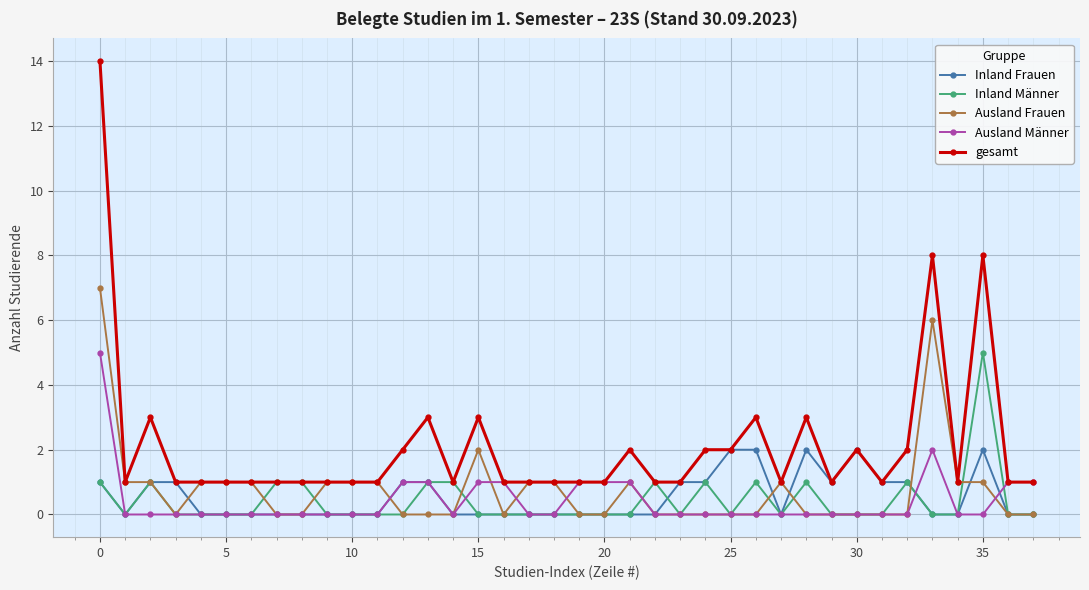

True or false: gesamt has more than 2 points higher than both neighbors.

True